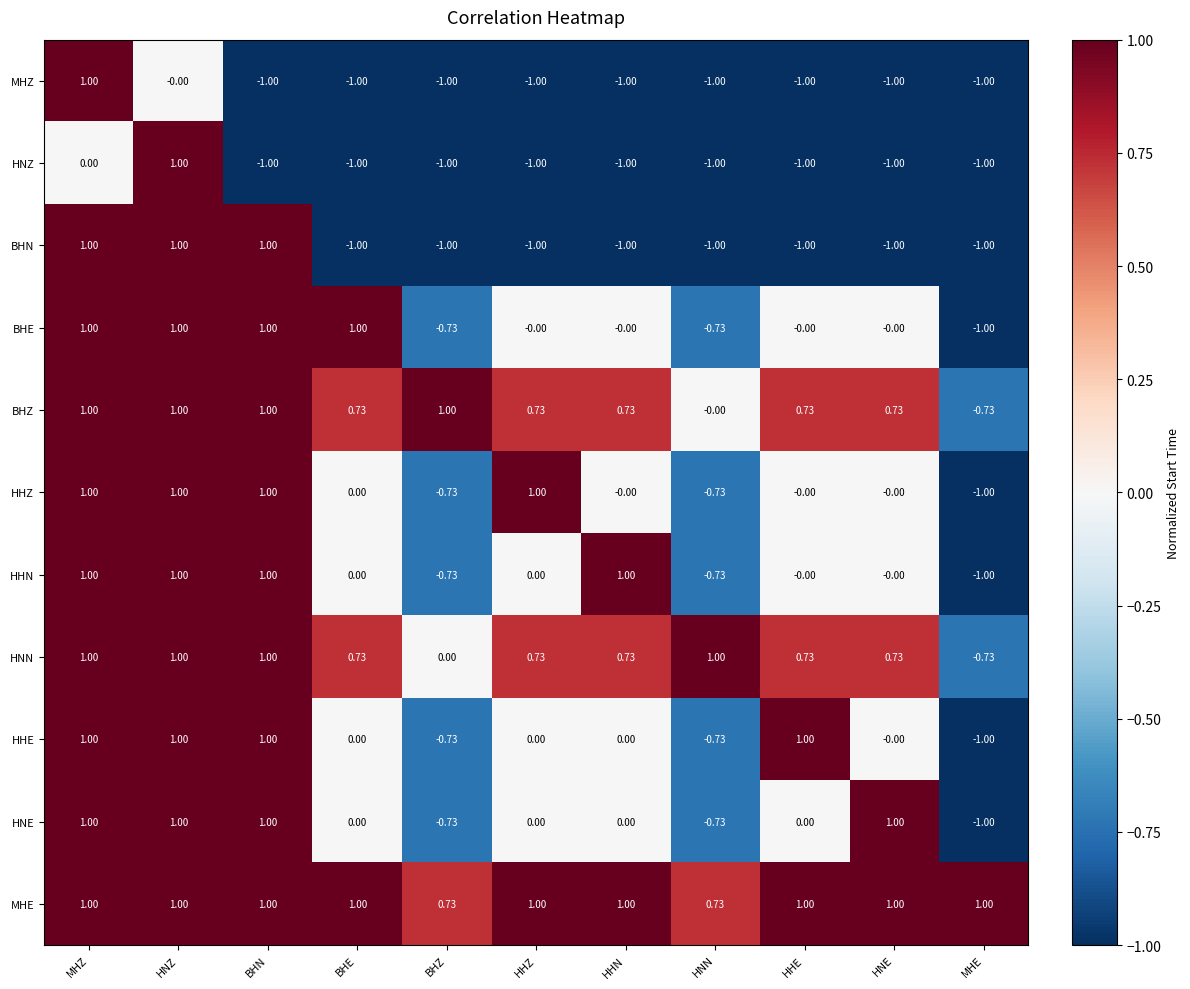

Is the value of HNZ at BHN greater than the value of HHN at BHE?

No